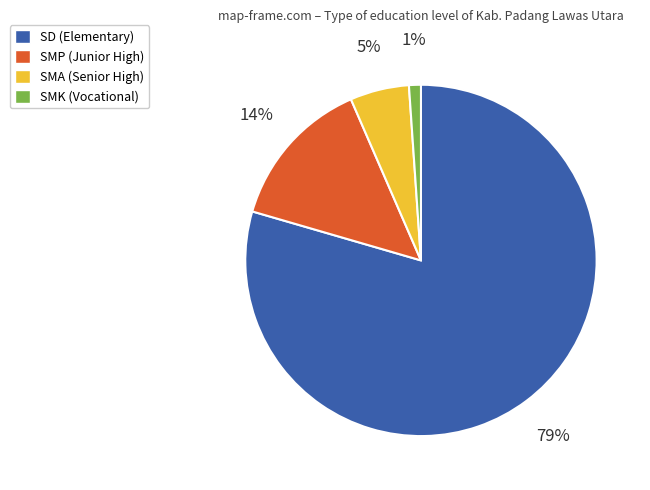

Is there any slice that represents more than half of the pie?

Yes